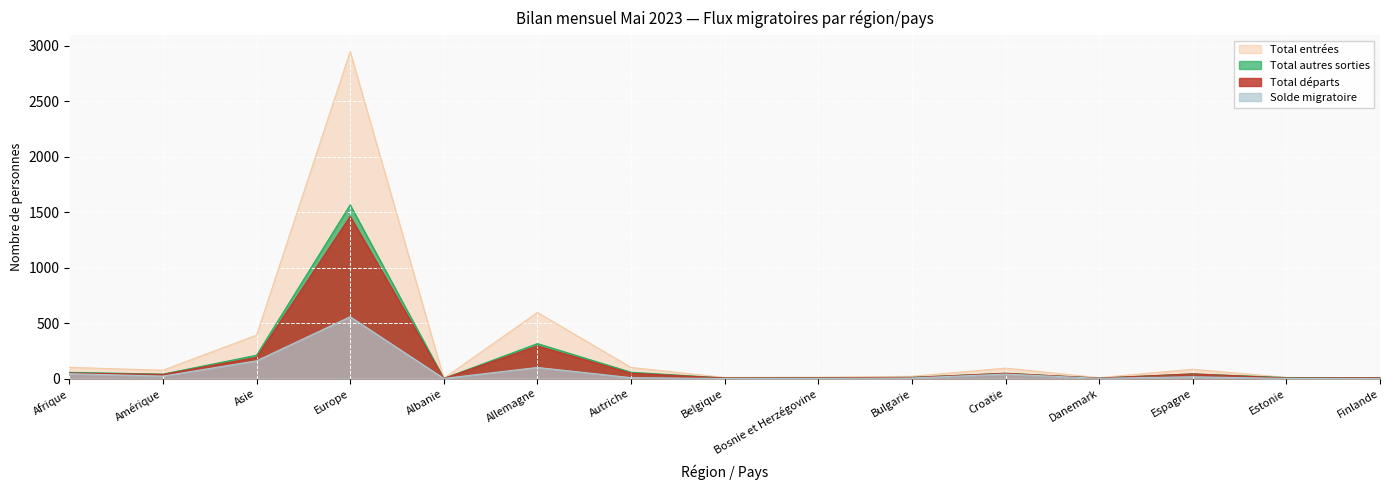

The value of Total départs at Croatie is 47. True or false?

True